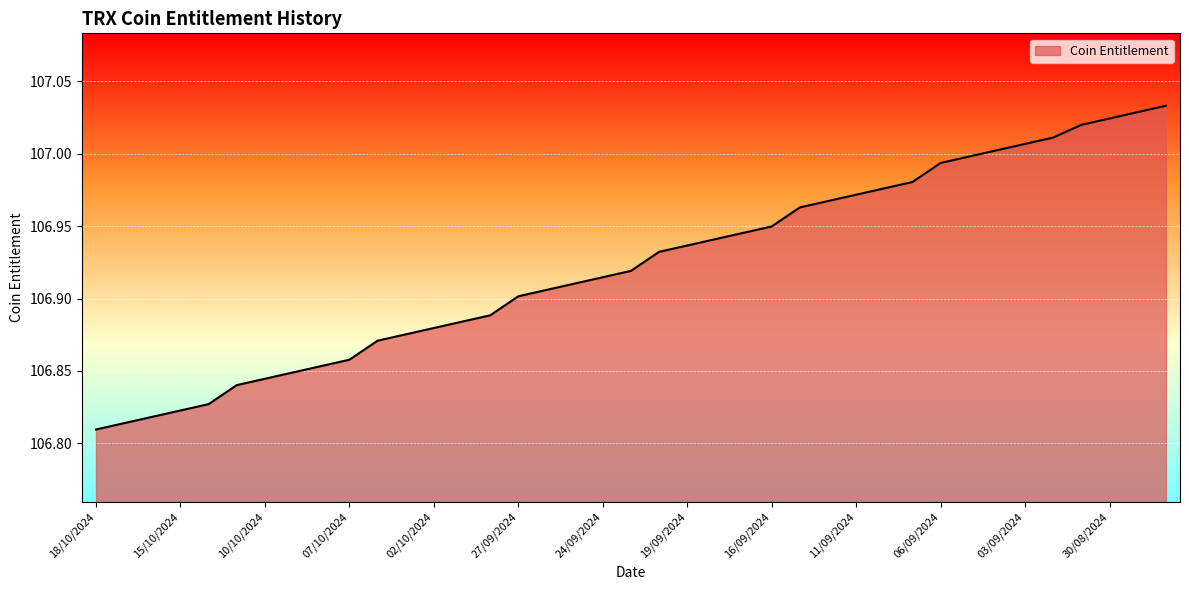

How many lines are shown in the chart?

1